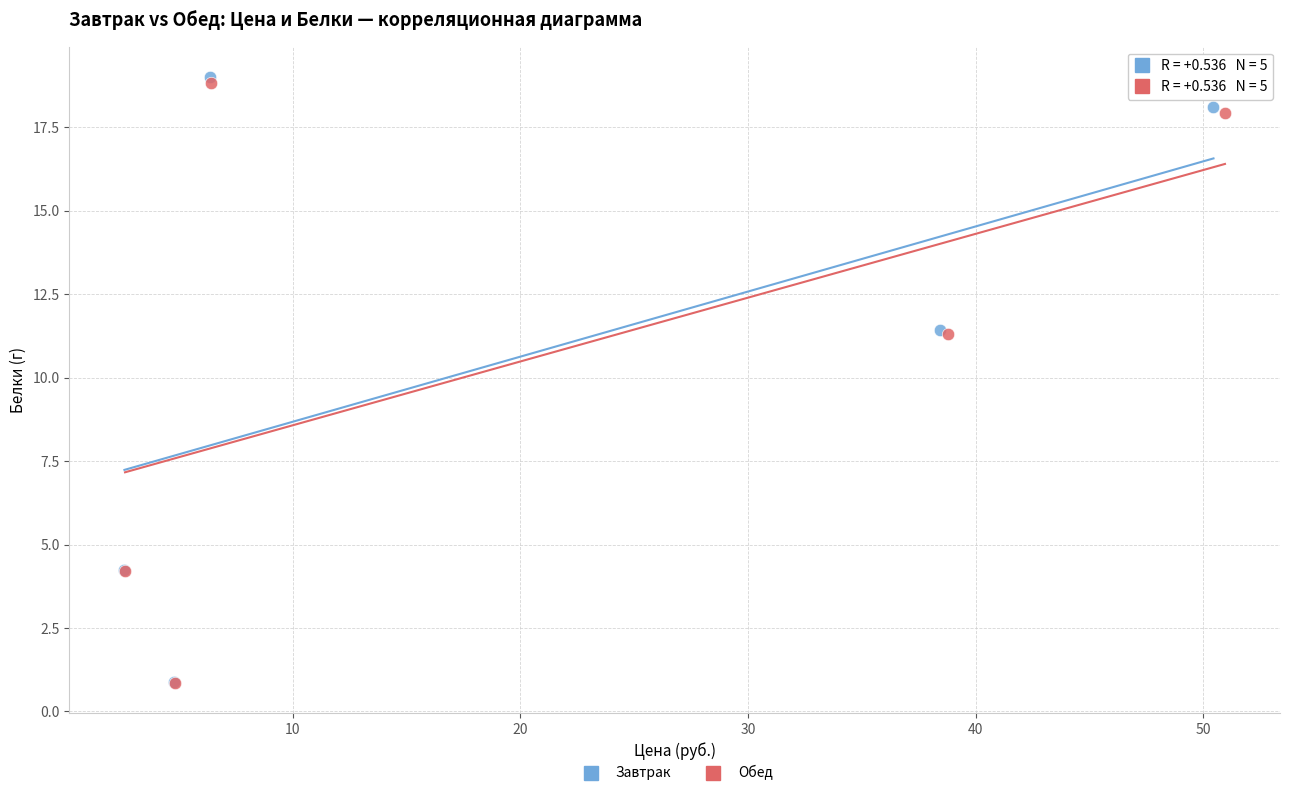

Which series has the largest Y range (max minus min)?

Завтрак